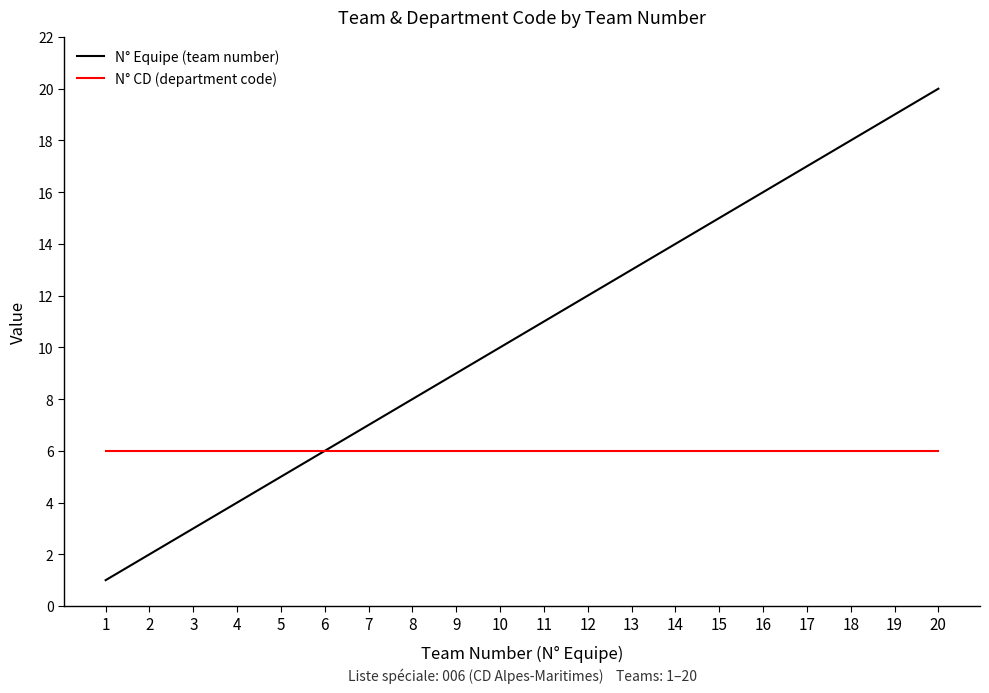

Which category has the highest value across all series?

20